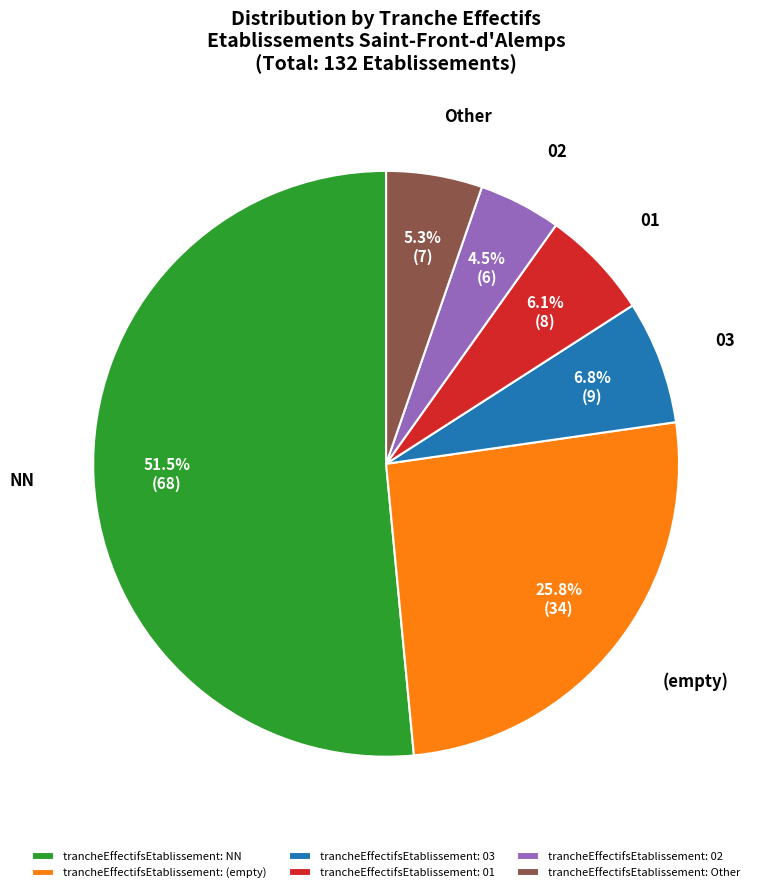

Is trancheEffectifsEtablissement: NN the majority of the pie?

Yes